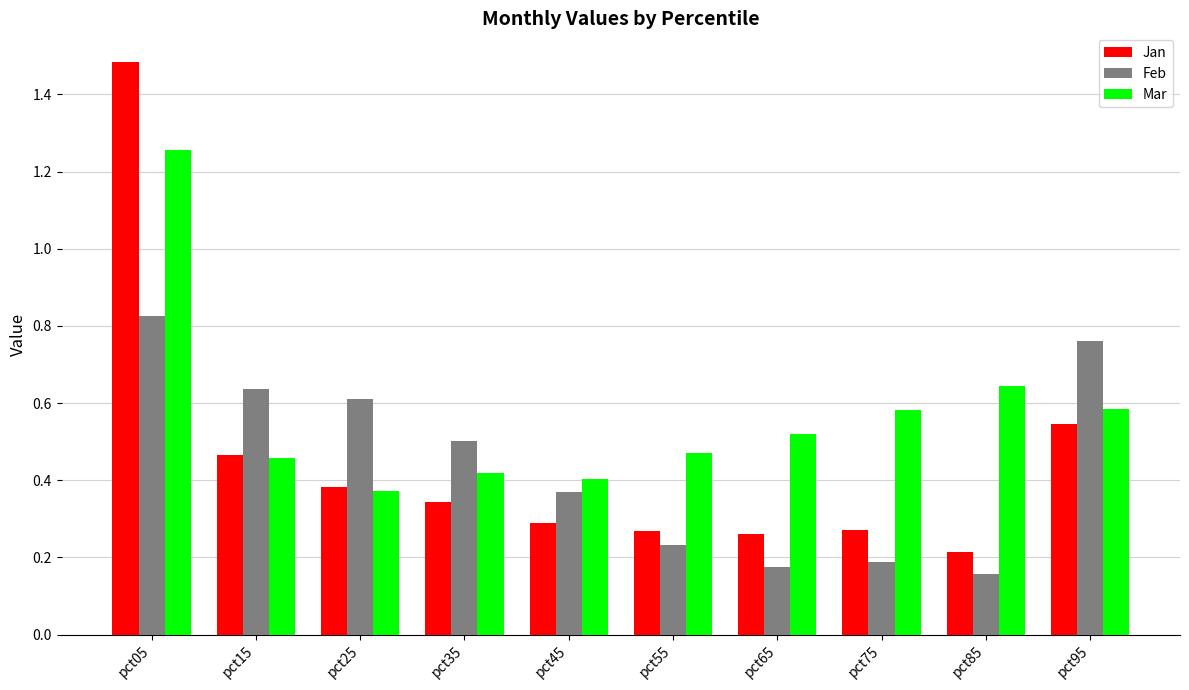

Which series has the widest spread of values?

Jan